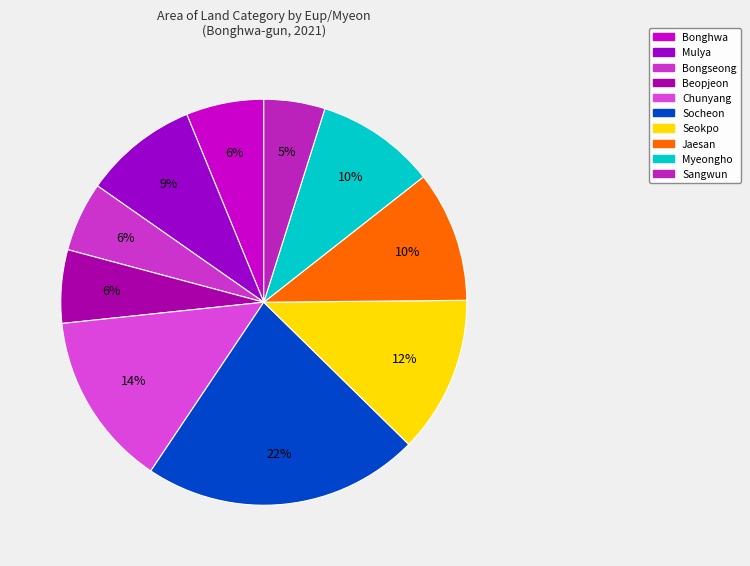

Do Mulya and Sangwun together represent more than half of the pie?

No